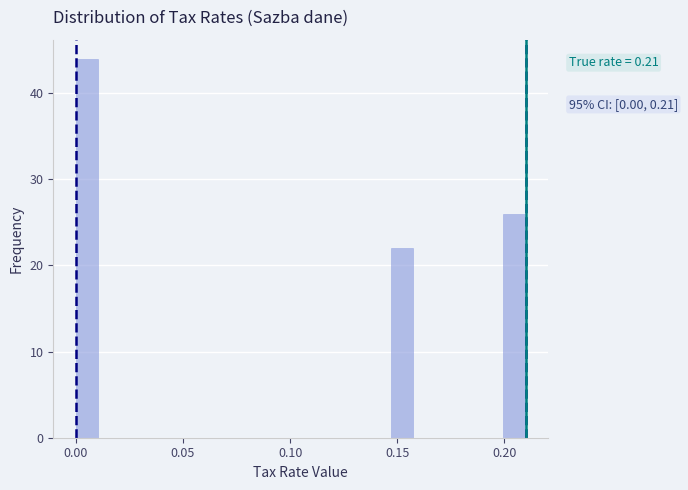

Around what value on the x-axis is the tallest bar? Give the approximate position of its centre, as read against the axis.

0.005